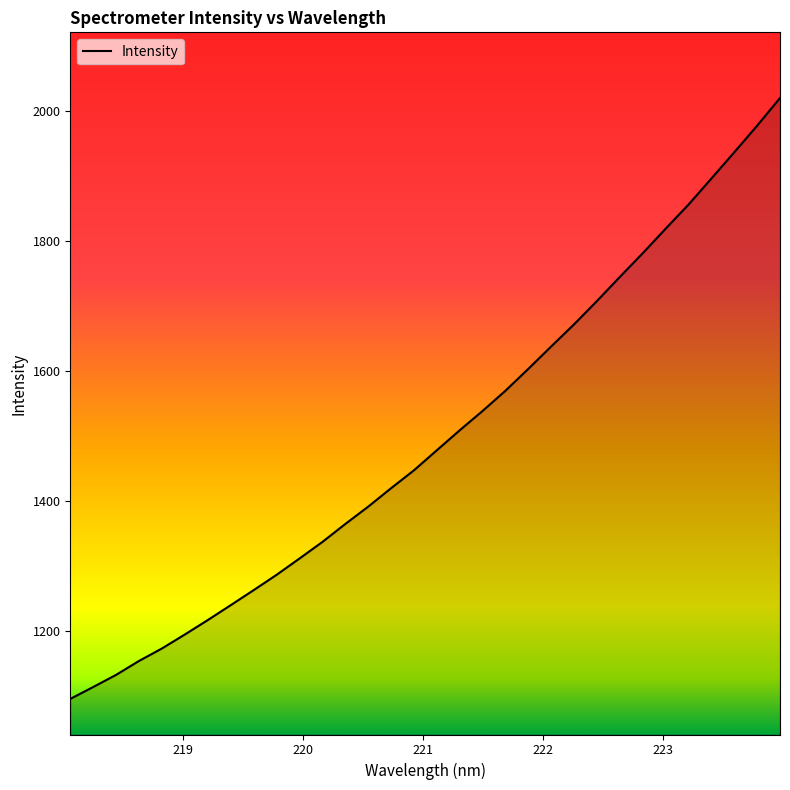

What is the difference between the maximum and minimum values?

924.4